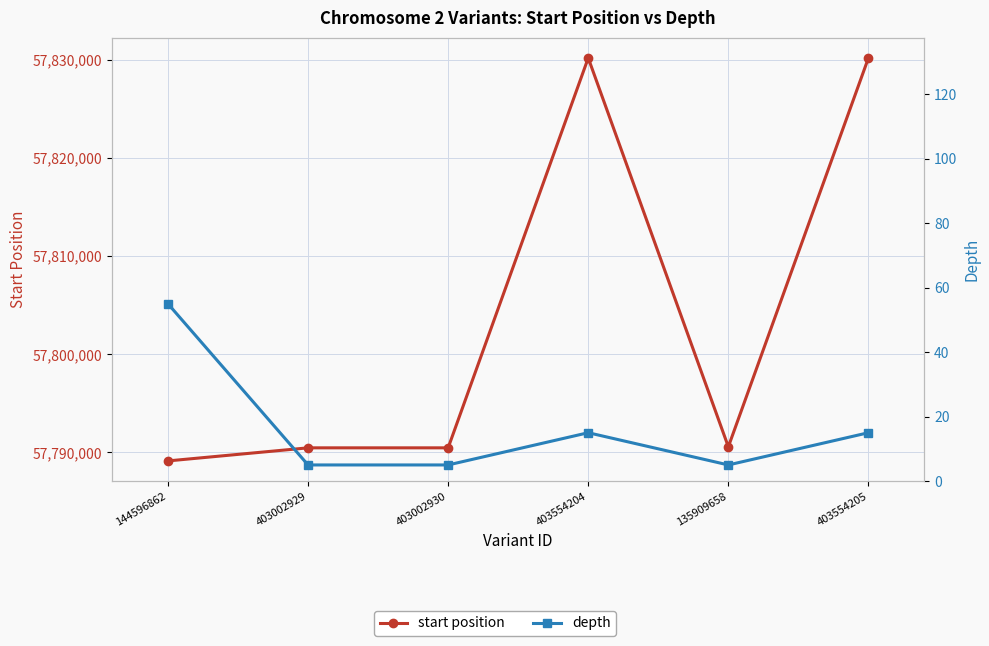

What is the label of the 5th point from the right?

403002929